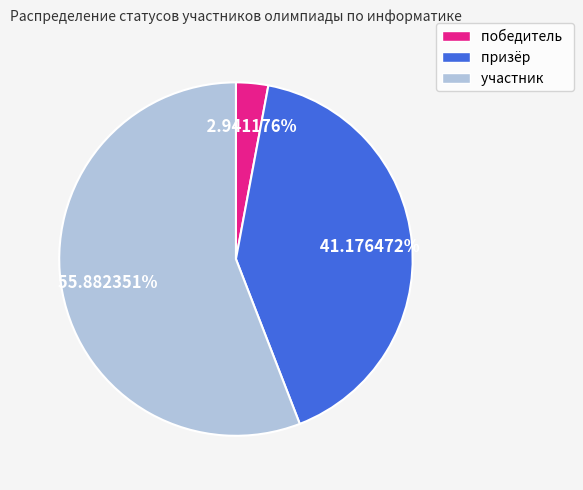

Is it true that призёр is 31% of the pie?

False